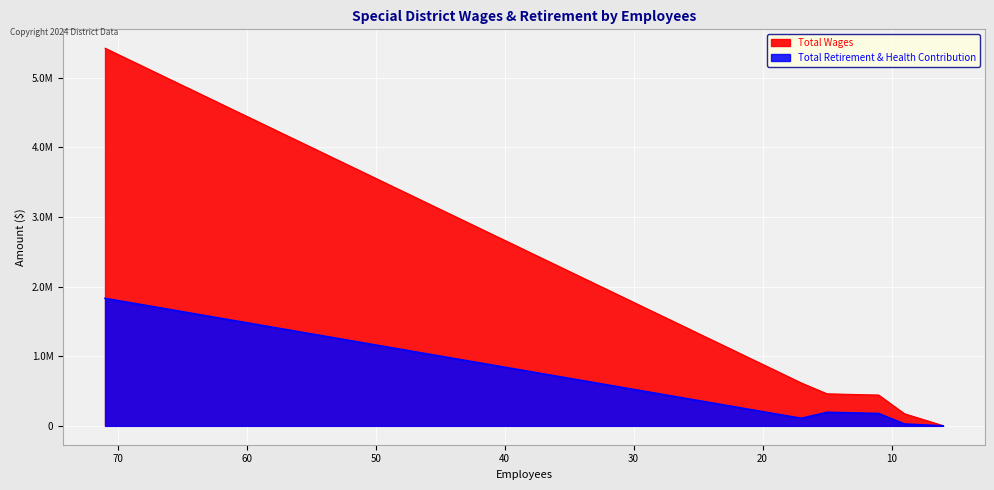

Which has a higher value, 17 or 6?

17